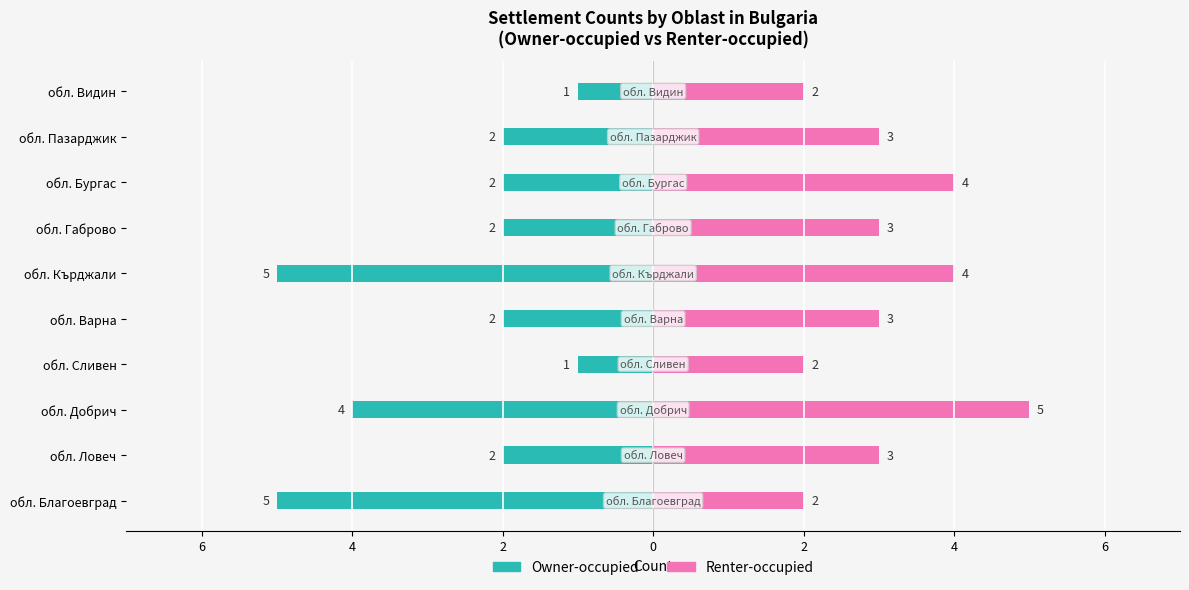

List the series in order of their overall mean, lowest first.

Owner-occupied, Renter-occupied